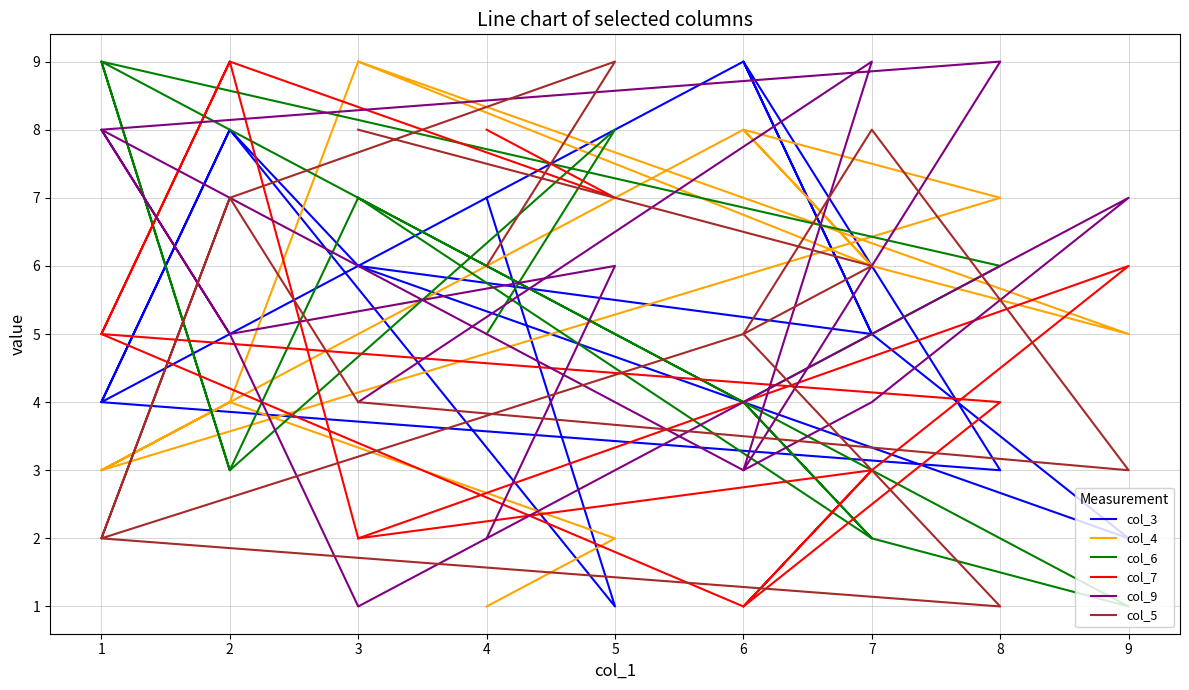

True or false: col_5 has more than 0 interior local peaks.

True